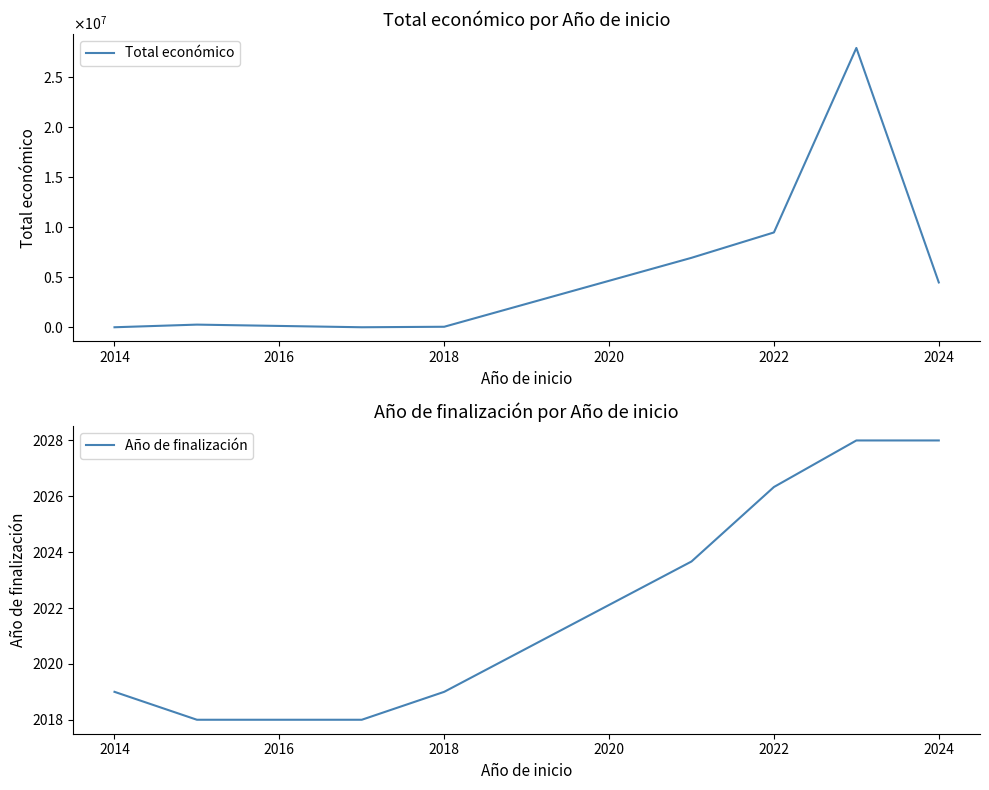

What is the maximum value for Año de finalización?

2028.0